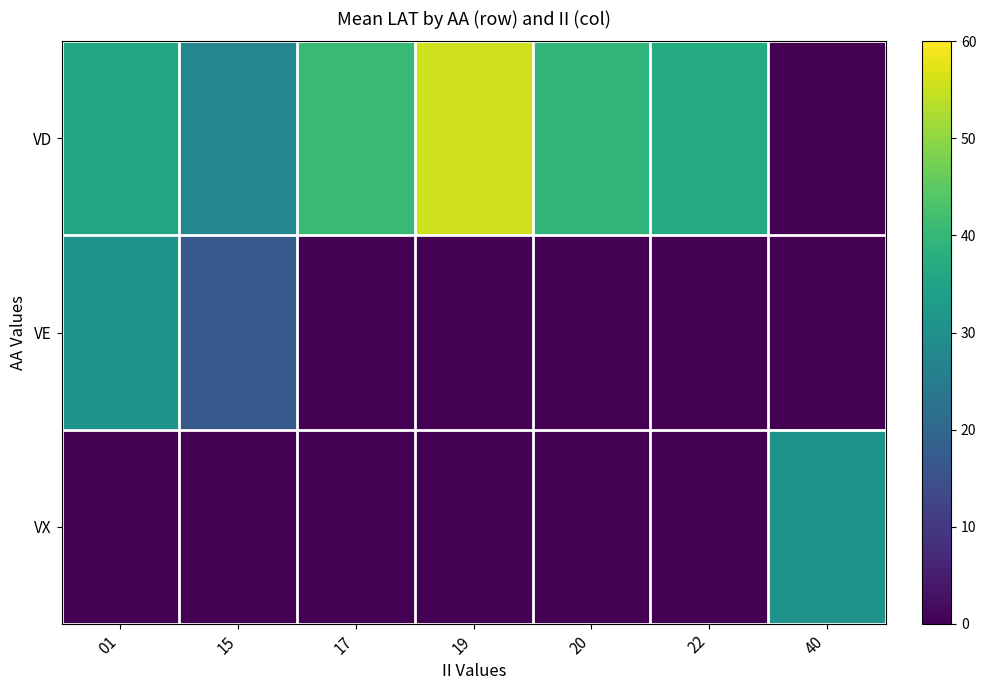

What is the total value across all series at 22?

36.8